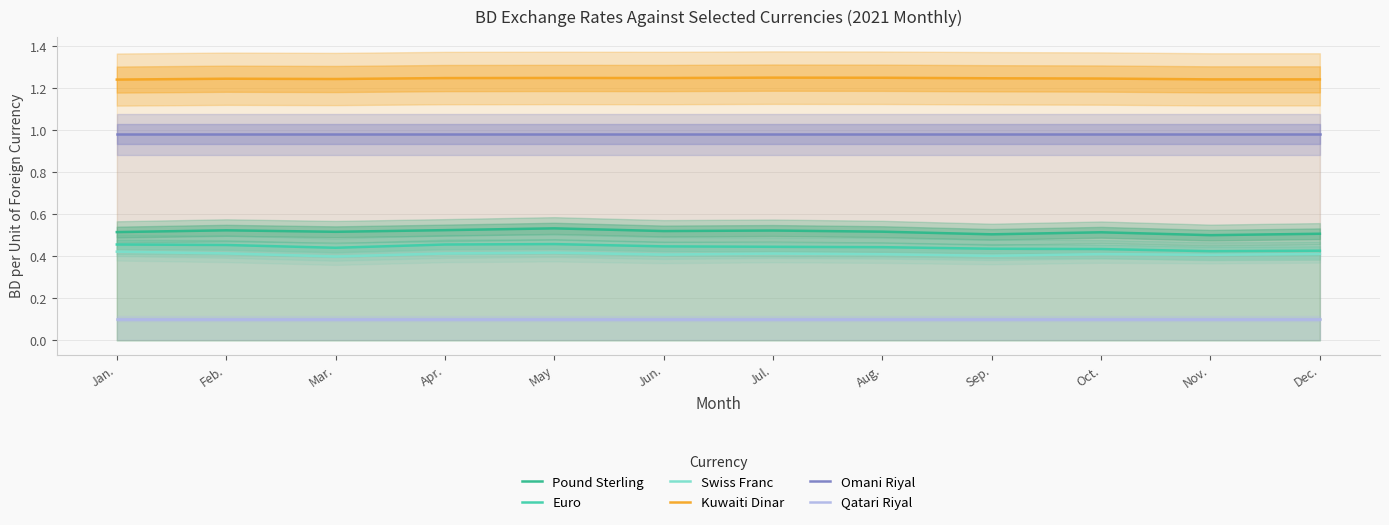

The Kuwaiti Dinar series shows 1.2 at Jan.. True or false?

True